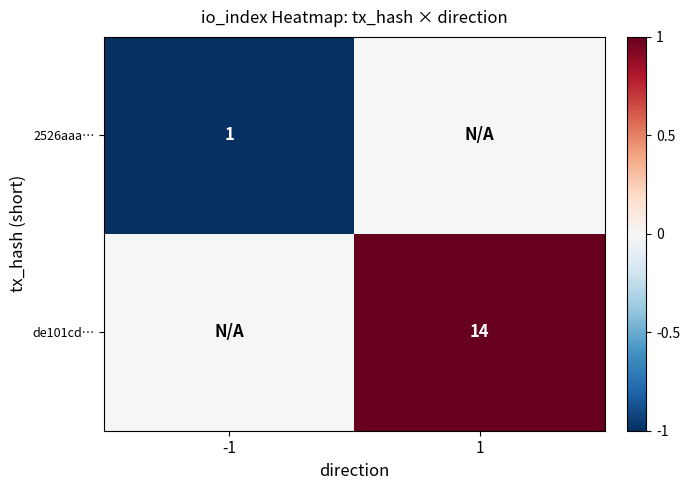

Is the value of 2526aaa… at -1 greater than the value of de101cd… at 1?

No